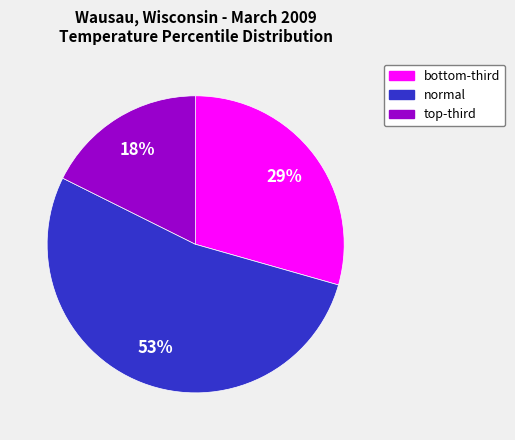

To the nearest percent, what is the difference between the largest and smallest slice percentages?

35%